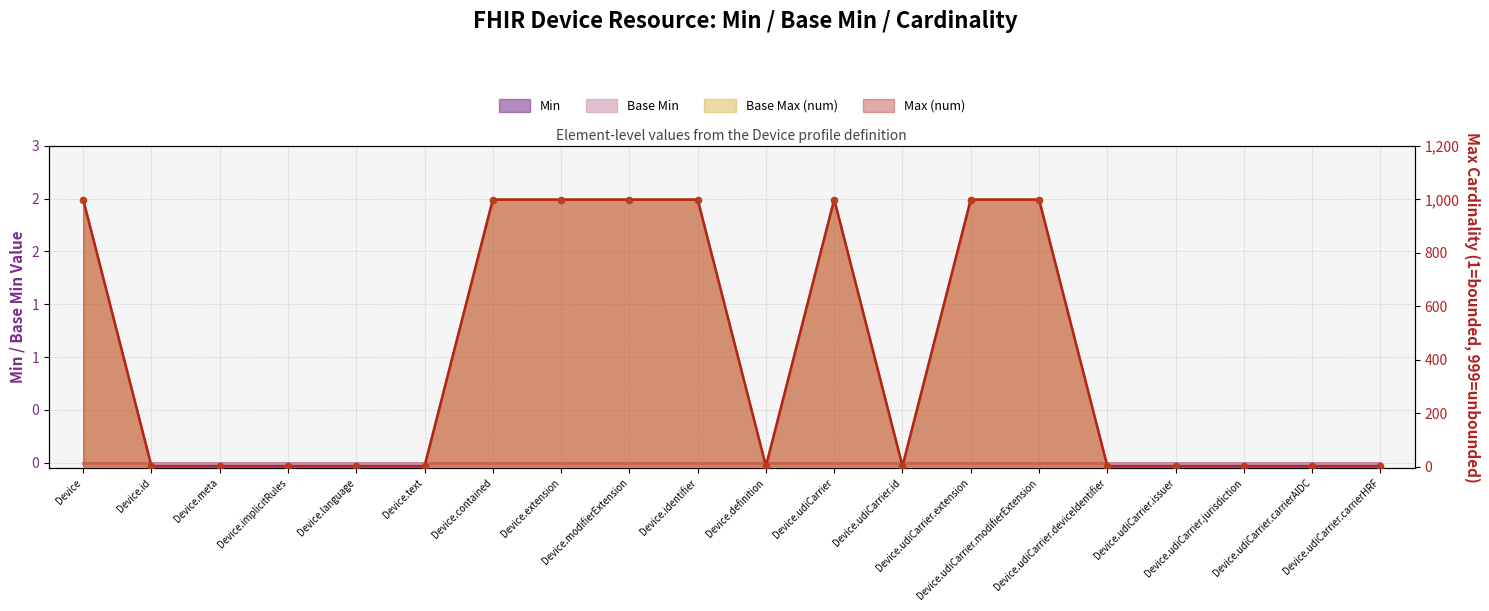

At which category is the sum across all series the highest?

Device